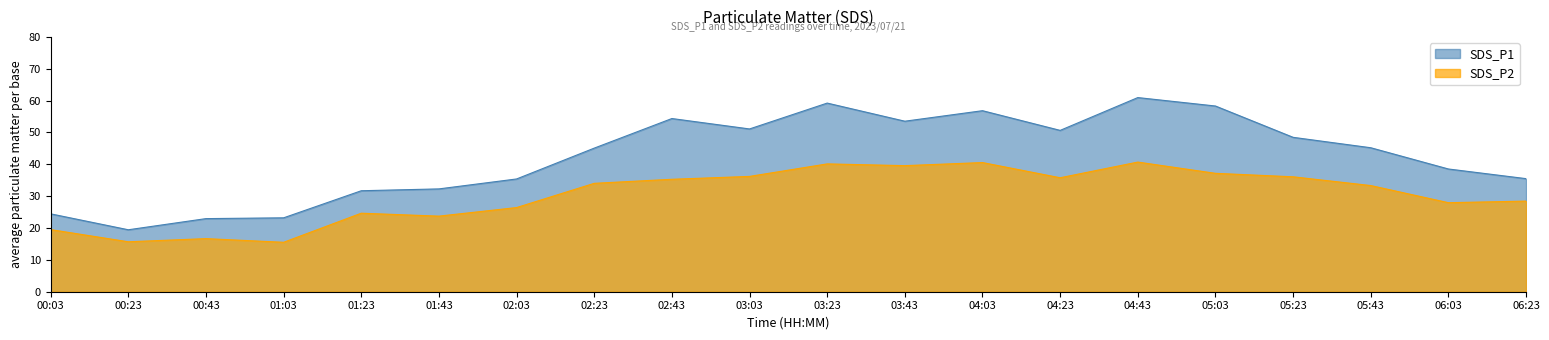

At how many categories does at least one series exceed 33?

14